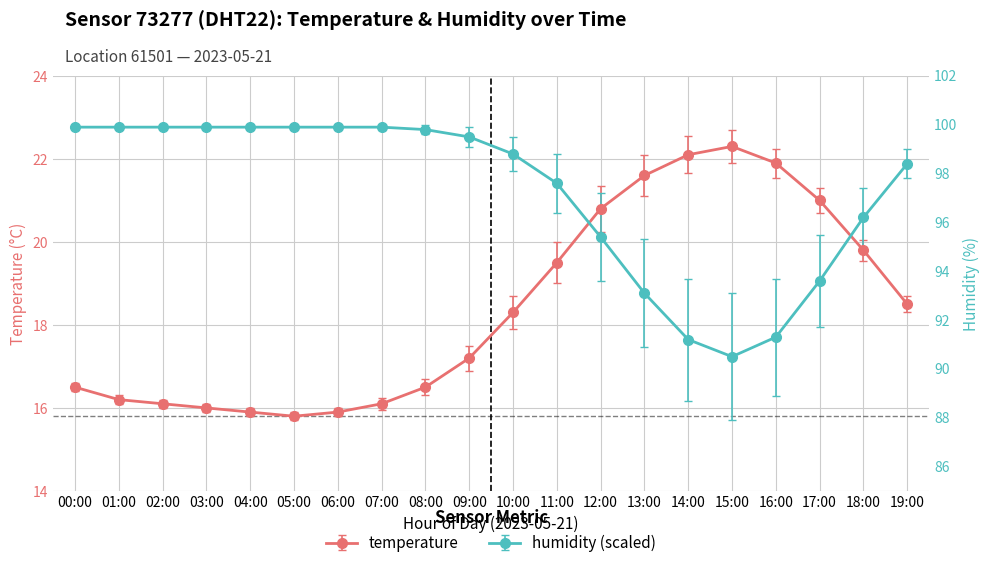

What is the label of the 9th point from the left?

08:00